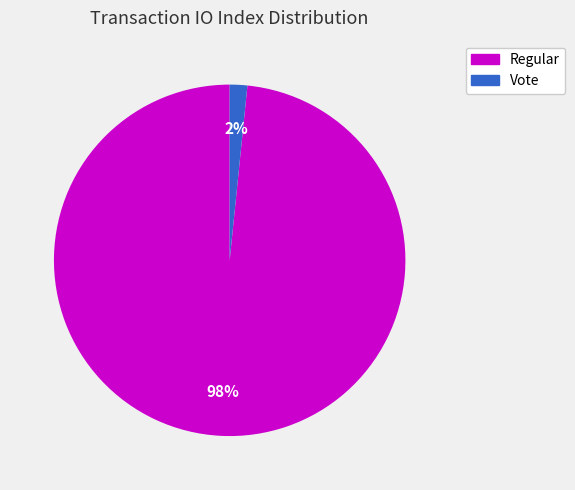

Is there a majority slice in this chart?

Yes